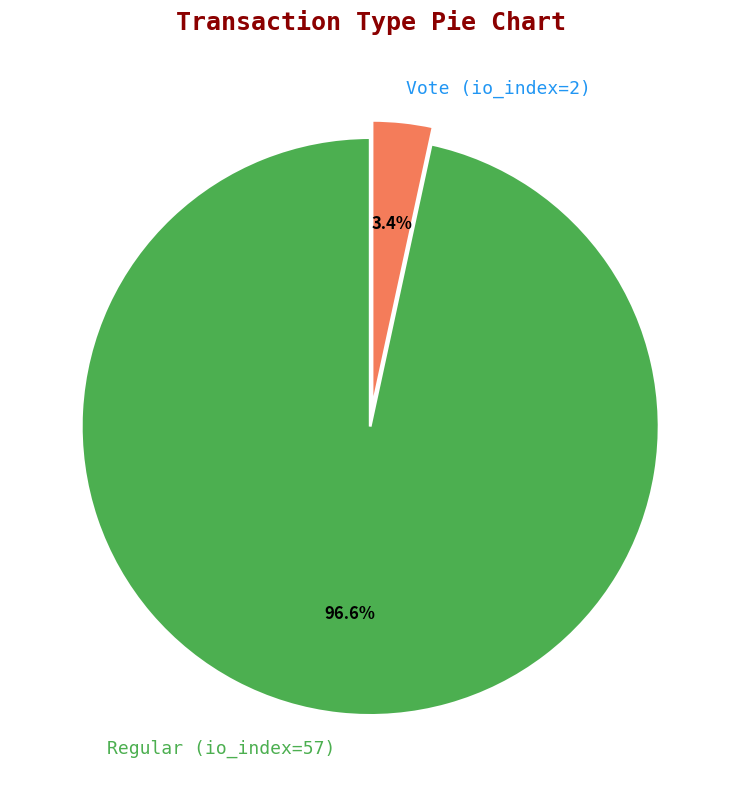

Does any single category account for the majority?

Yes